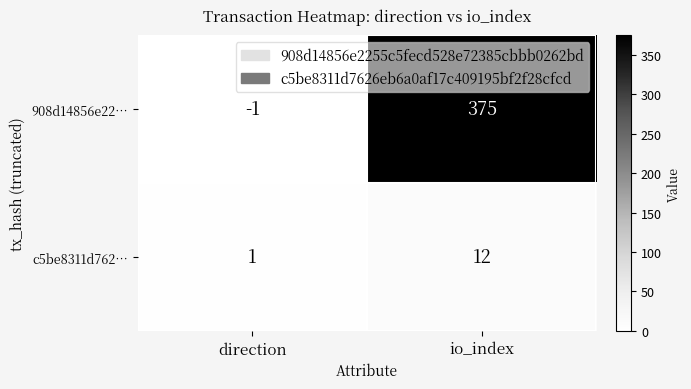

Rank the series by their maximum value, from highest to lowest.

908d14856e22…, c5be8311d762…